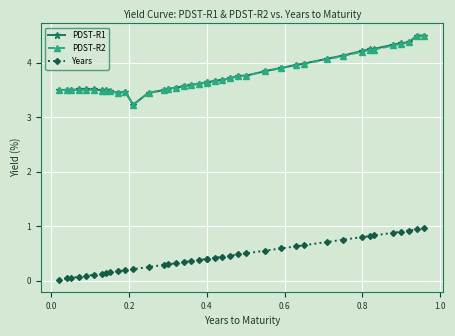

True or false: Years has a value of 0.0 at 0.0.

False